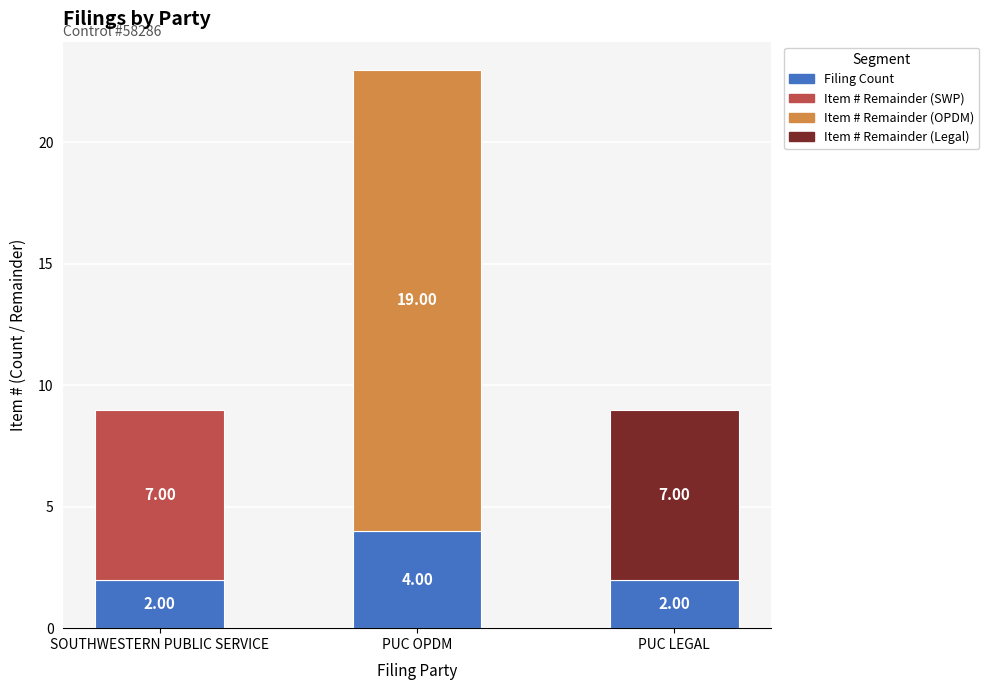

What is the total value across all series at SOUTHWESTERN PUBLIC SERVICE?

9